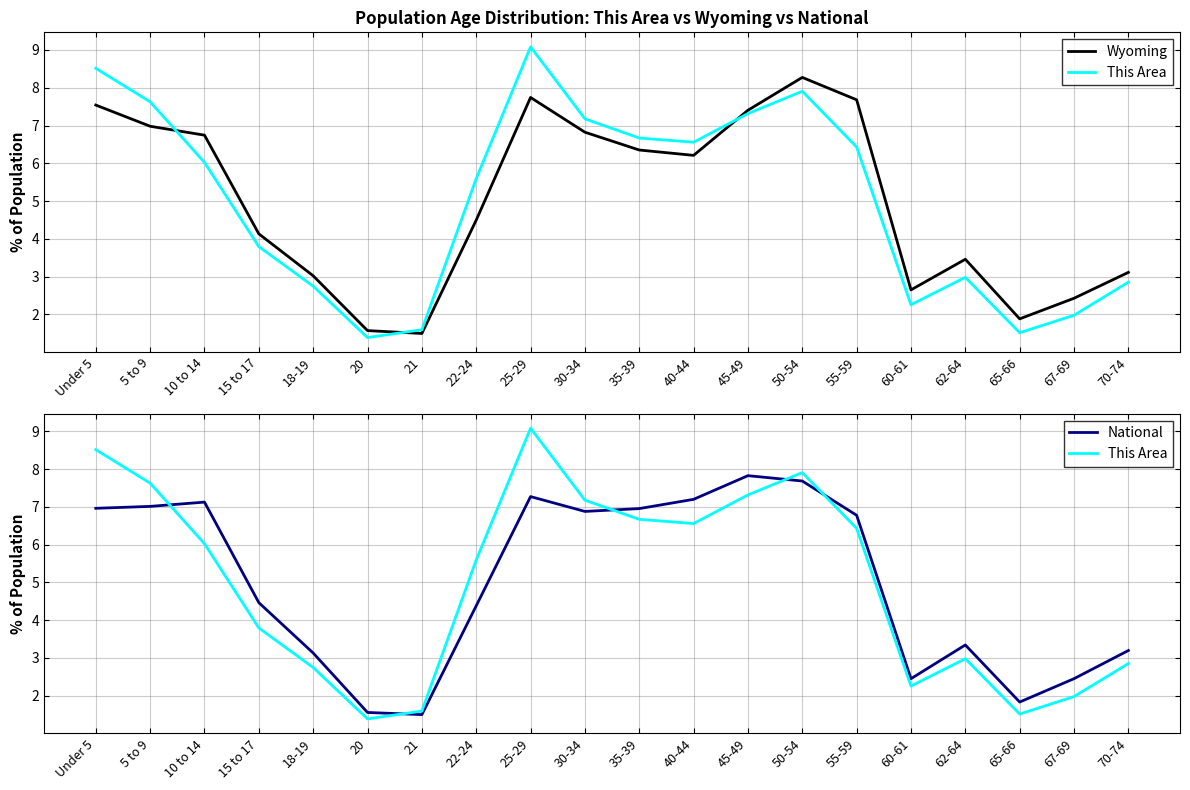

What is the spread (max minus min) of values at 18-19?

0.4